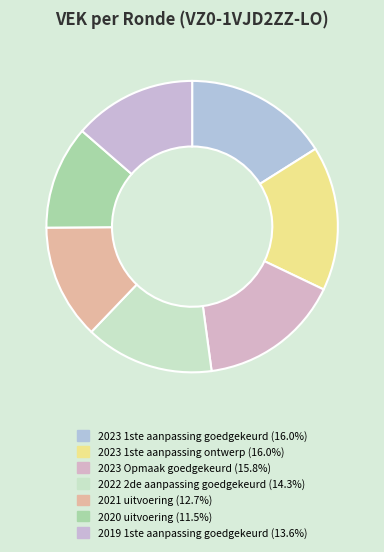

The 2019 1ste aanpassing goedgekeurd slice represents 14% of the pie. True or false?

True